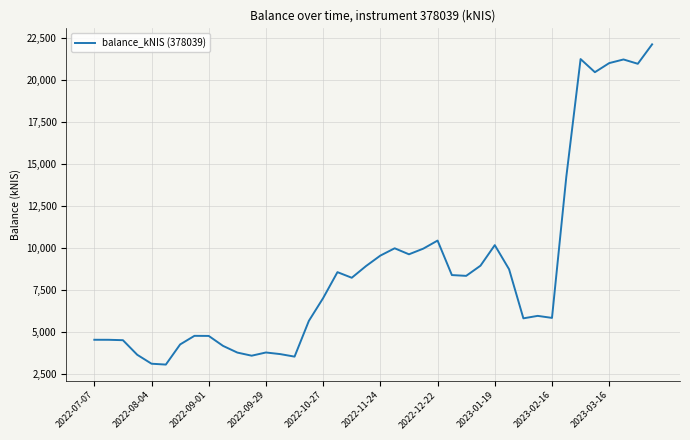

True or false: the data has more than 0 interior local peaks.

True